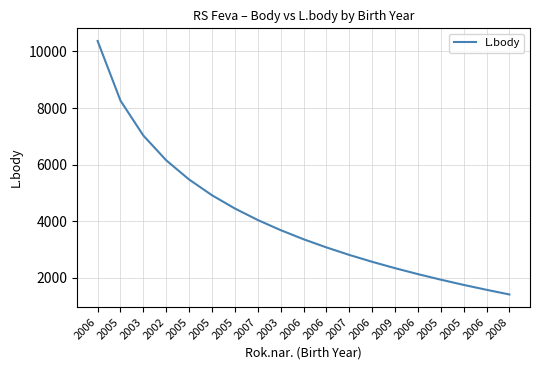

At which label does the data first exceed 3368?

2006